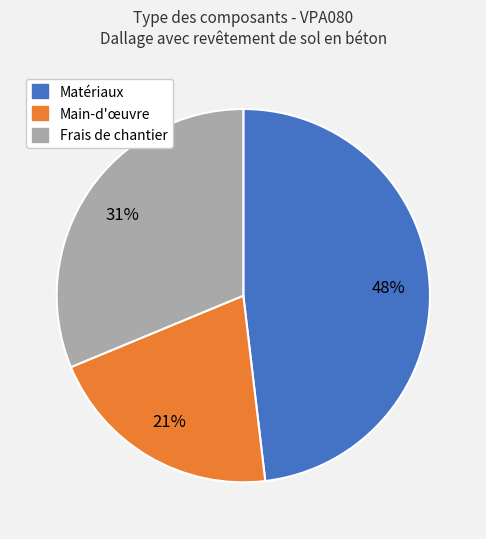

To the nearest percent, what is the average slice percentage?

33%